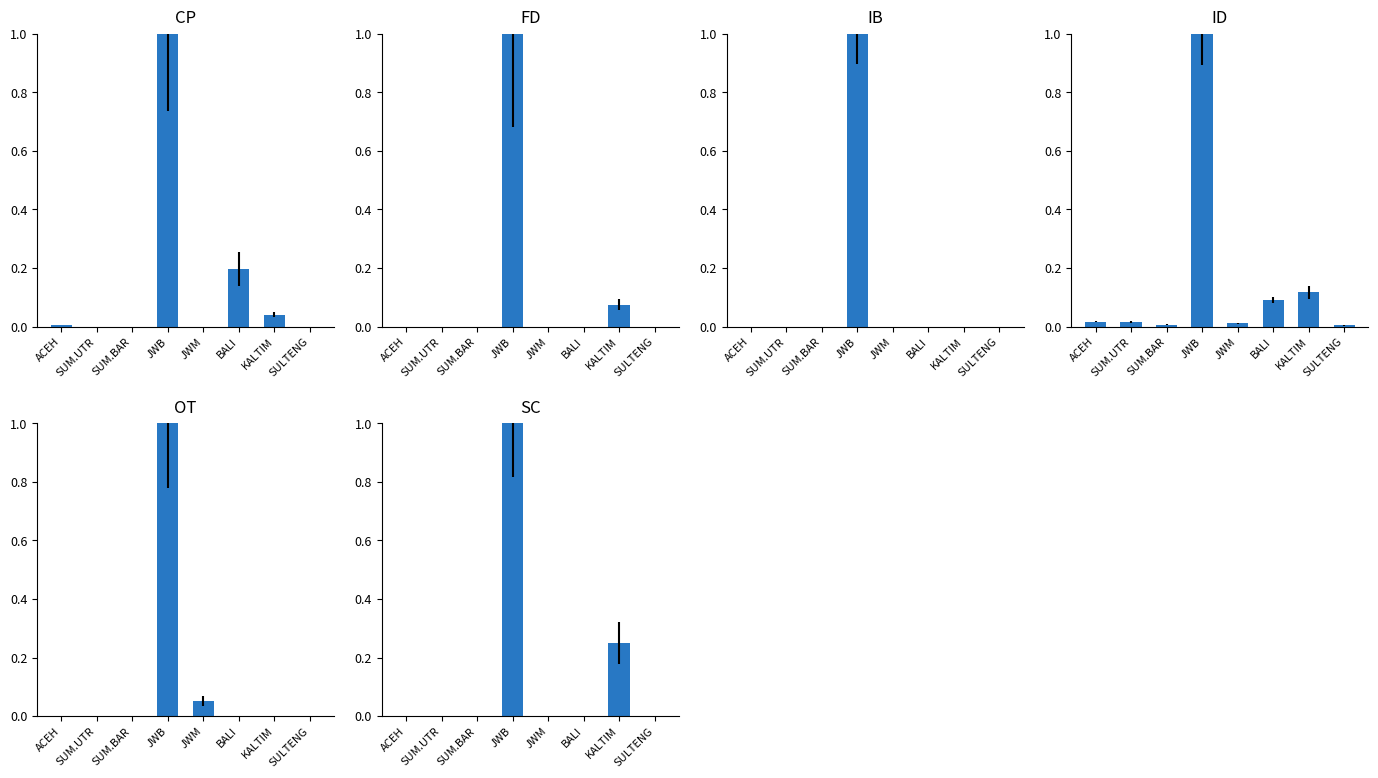

What position from the left is ACEH?

1